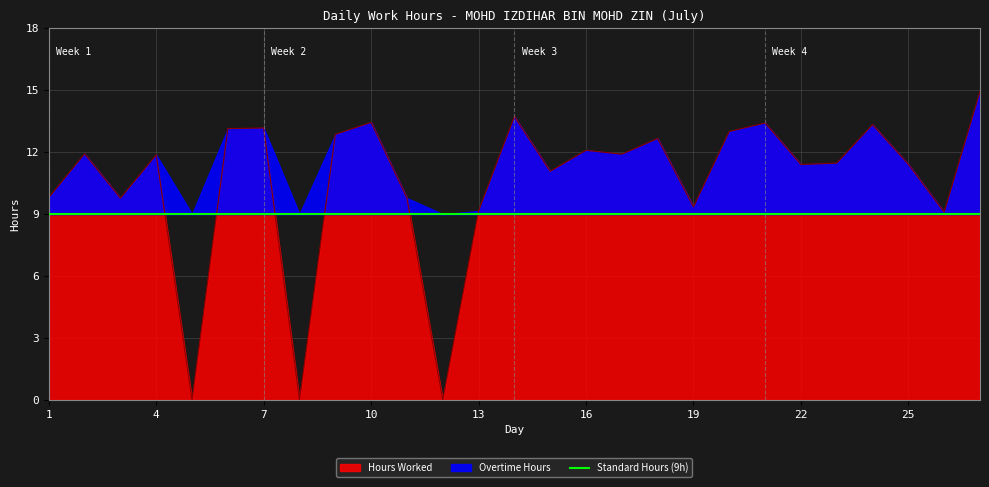

How many points are lower than both their immediate neighbors (excluding endpoints)?

9